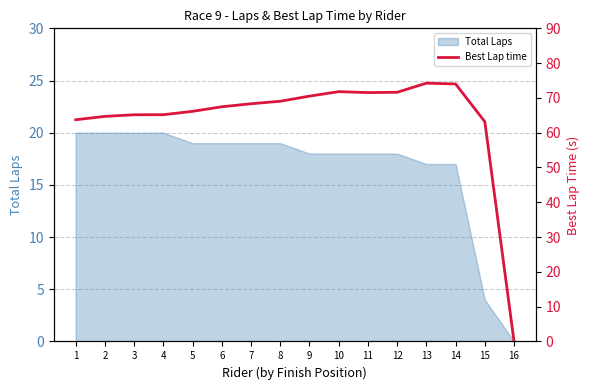

At which label does the data first exceed 68?

7